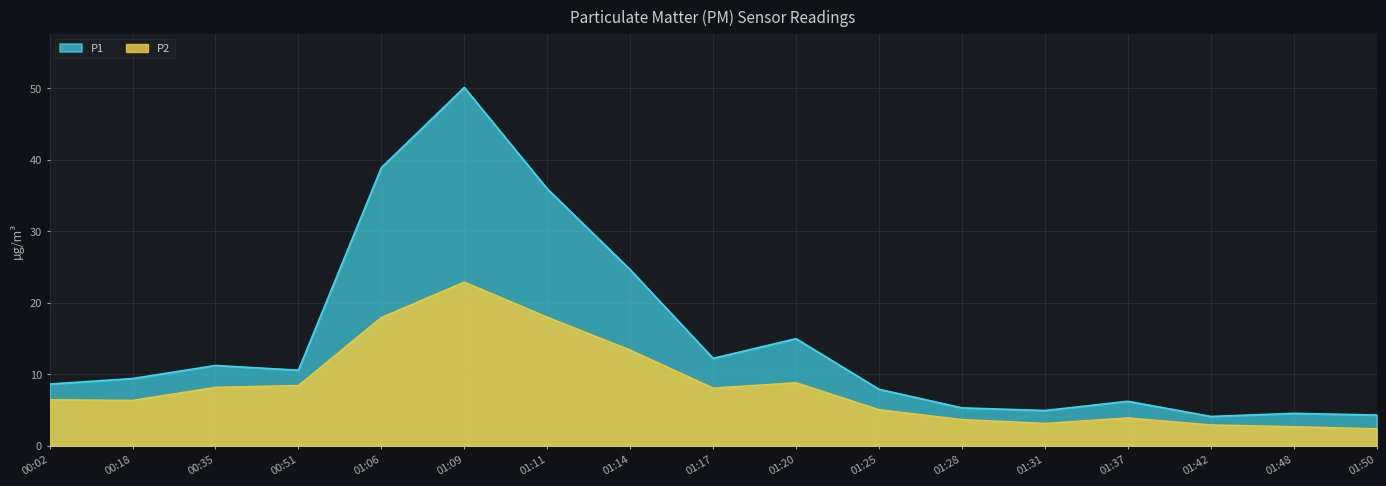

What position from the left is 01:31?

13